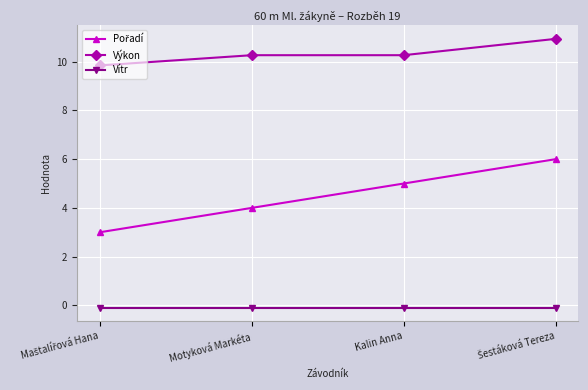

Where does the Výkon series first go above 10?

Motyková Markéta